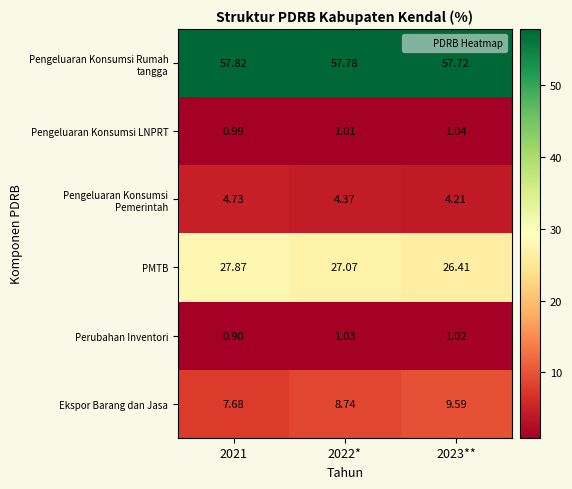

What is the spread (max minus min) of values at 2022*?

56.8